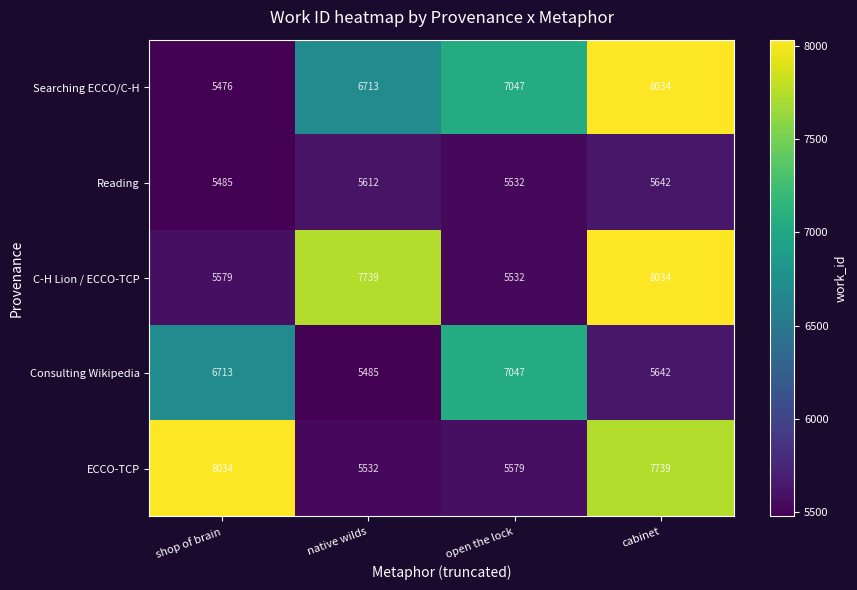

The ECCO-TCP series shows 8034 at shop of brain. True or false?

True